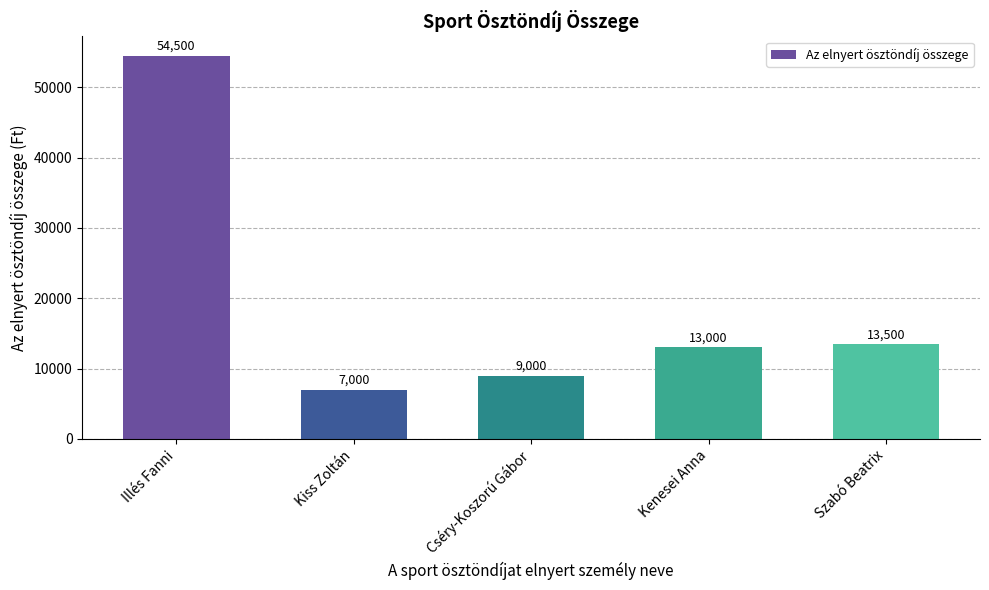

What is the difference between the values at Kiss Zoltán and Cséry-Koszorú Gábor?

2000